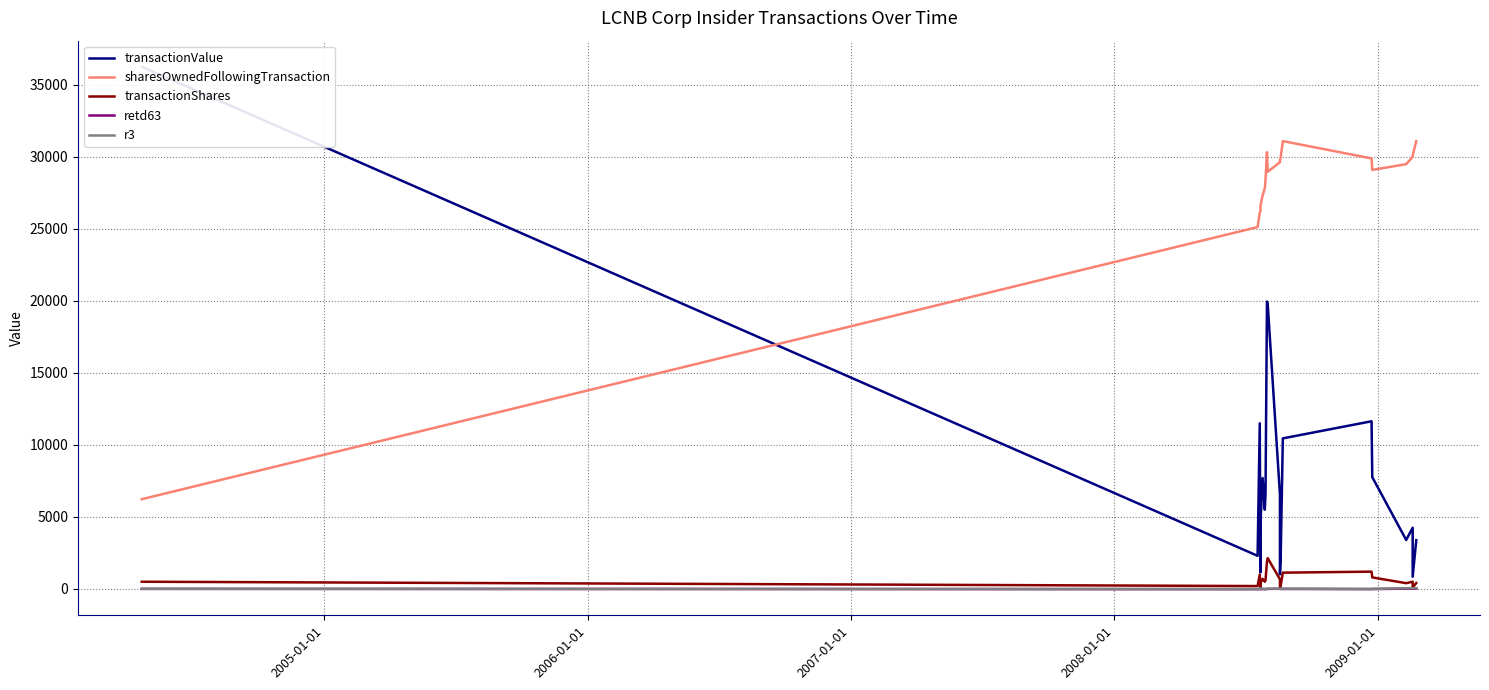

How many interior local valleys does the r3 series have?

4